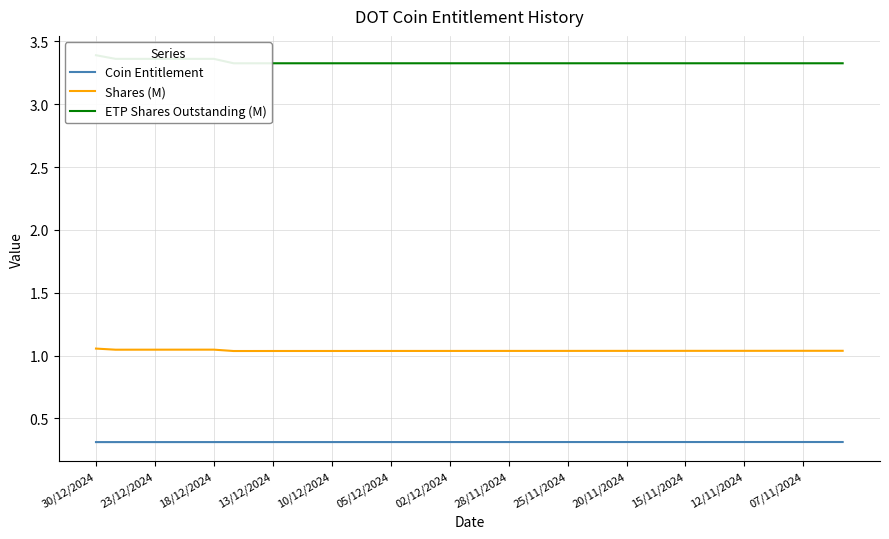

At which label does Coin Entitlement reach its minimum?

30/12/2024